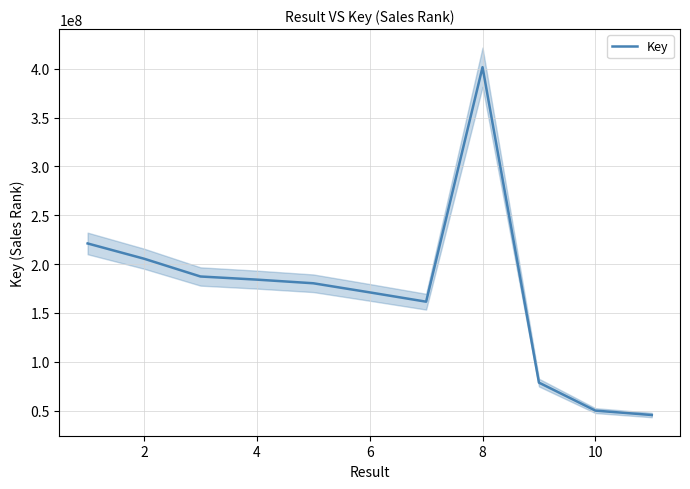

How many lines are shown in the chart?

1